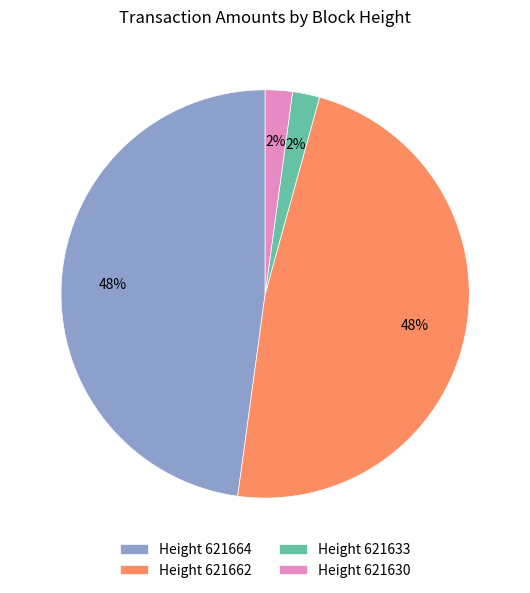

To the nearest percent, what is the difference between the largest and smallest slice percentages?

46%